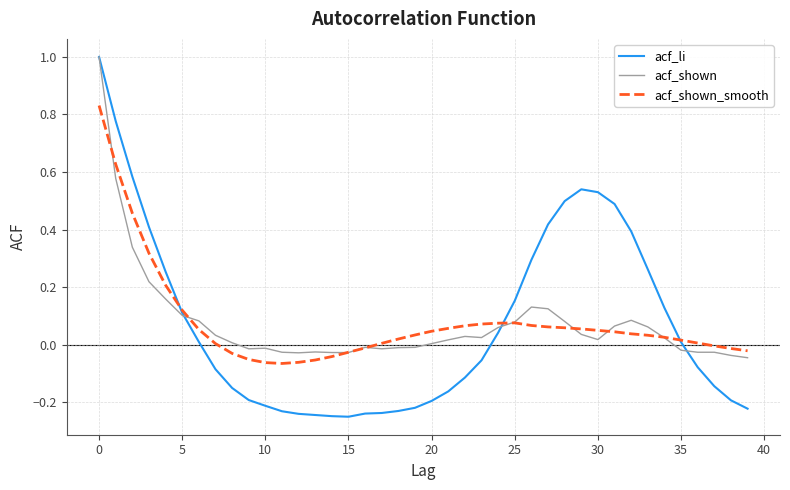

How many lines are shown in the chart?

3